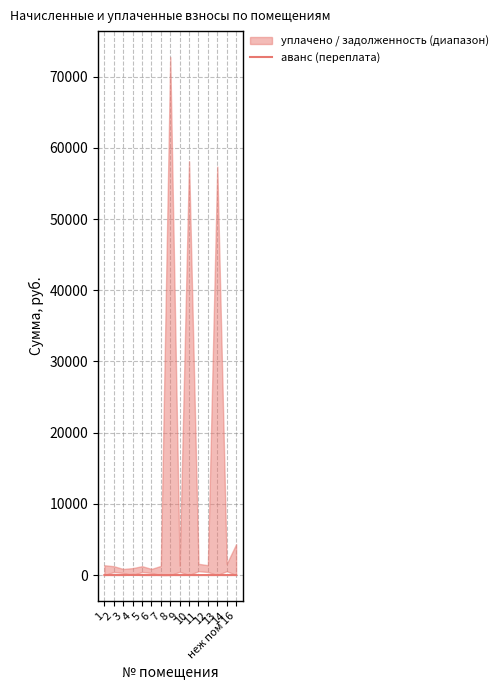

The value at 12 is 0.0. True or false?

True